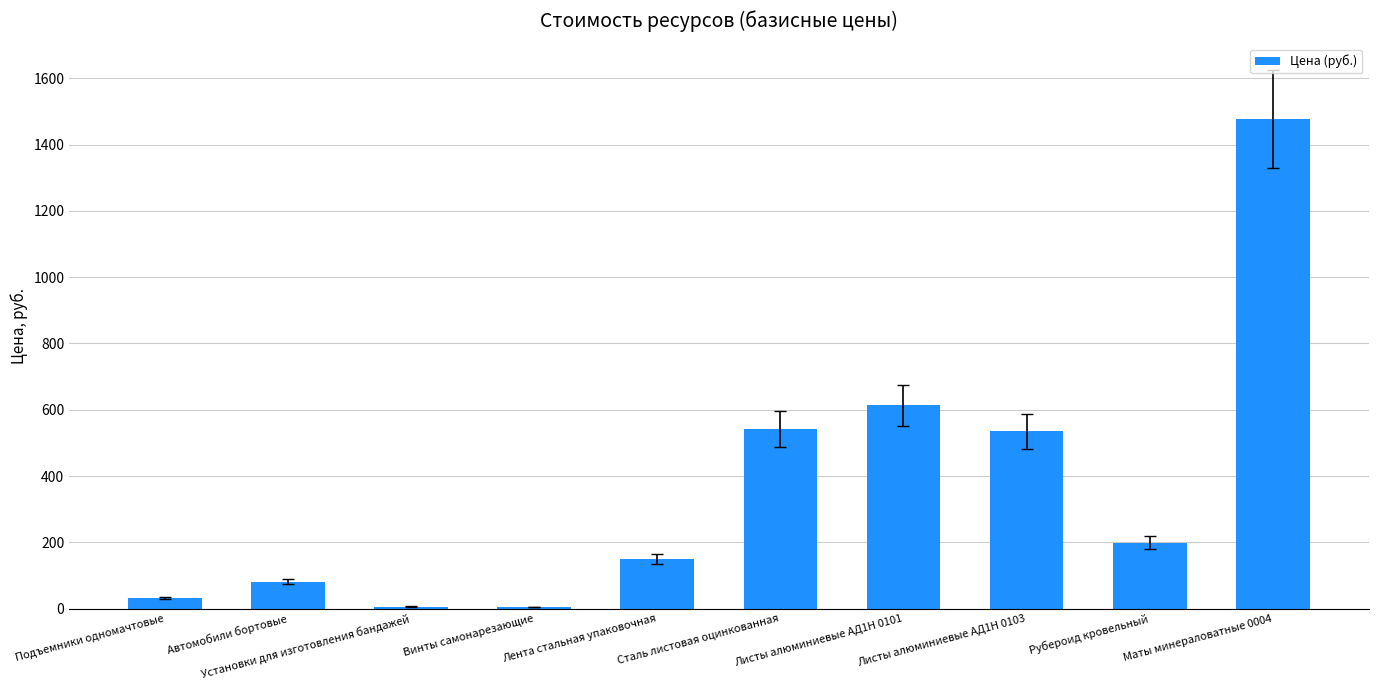

The chart shows a value of 150.0 at Лента стальная упаковочная. True or false?

True